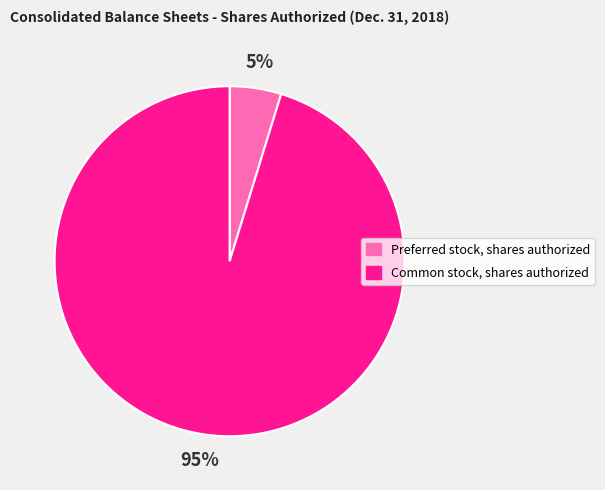

What is the largest slice in the pie chart?

Common stock, shares authorized